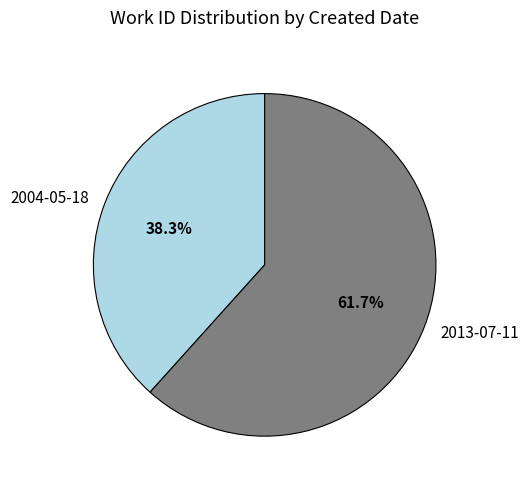

To the nearest percent, what portion does 2004-05-18 represent?

38%